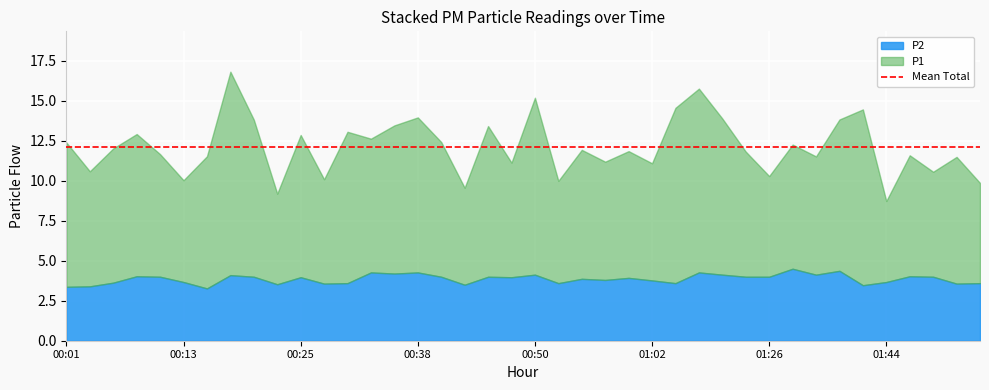

Reading left to right, what are all the values shown in this chart?

P1: 00:01=9.0	00:03=7.2	00:06=8.4	00:08=8.9	00:11=7.7	00:13=6.4	00:15=8.3	00:18=12.7	00:20=9.8	00:23=5.7	00:25=8.9	00:28=6.5	00:30=9.5	00:33=8.4	00:35=9.3	00:38=9.7	00:40=8.4	00:42=6.1	00:45=9.4	00:47=7.2	00:50=11.1	00:52=6.4	00:55=8.1	00:57=7.4	01:00=7.9	01:02=7.3	01:04=11.0	01:18=11.5	01:21=9.8	01:23=7.8	01:26=6.3	01:28=7.8	01:31=7.4	01:36=9.5	01:41=11.0	01:44=5.1	01:46=7.6	01:49=6.6	01:51=7.9	01:54=6.3
P2: 00:01=3.4	00:03=3.4	00:06=3.6	00:08=4.0	00:11=4.0	00:13=3.7	00:15=3.3	00:18=4.1	00:20=4.0	00:23=3.5	00:25=4.0	00:28=3.6	00:30=3.6	00:33=4.3	00:35=4.2	00:38=4.3	00:40=4.0	00:42=3.5	00:45=4.0	00:47=4.0	00:50=4.1	00:52=3.6	00:55=3.9	00:57=3.8	01:00=3.9	01:02=3.8	01:04=3.6	01:18=4.3	01:21=4.1	01:23=4.0	01:26=4.0	01:28=4.5	01:31=4.1	01:36=4.4	01:41=3.5	01:44=3.7	01:46=4.0	01:49=4.0	01:51=3.6	01:54=3.6